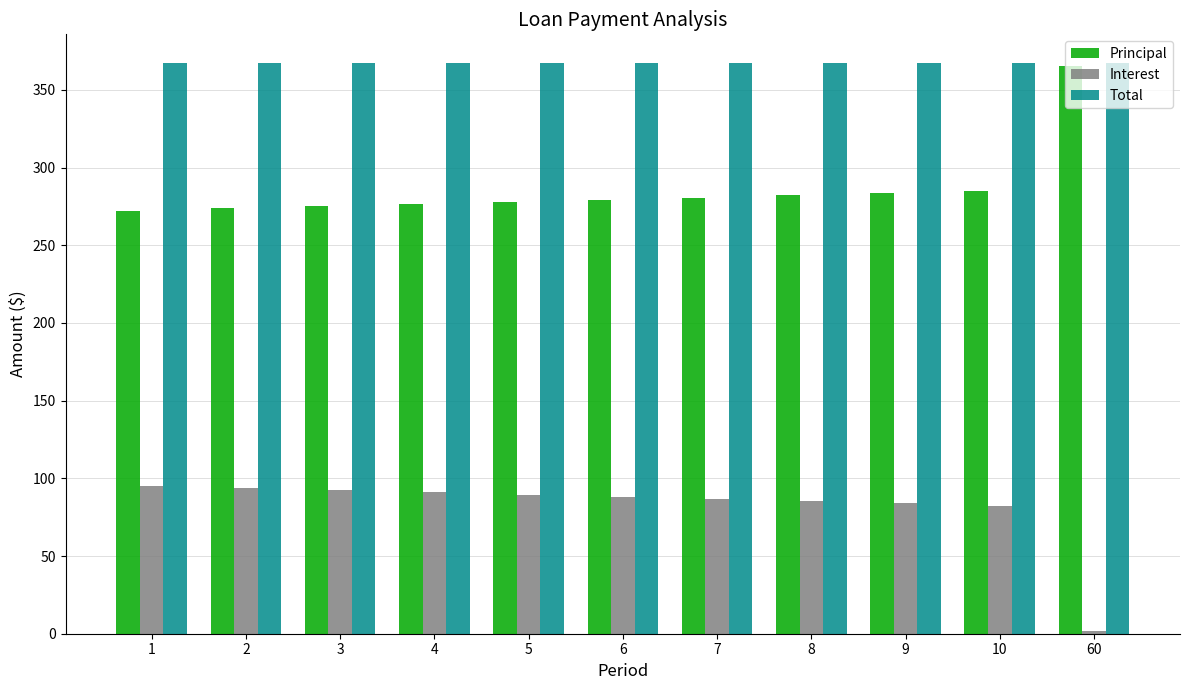

Is it true that Principal equals 275.1 at 3?

True